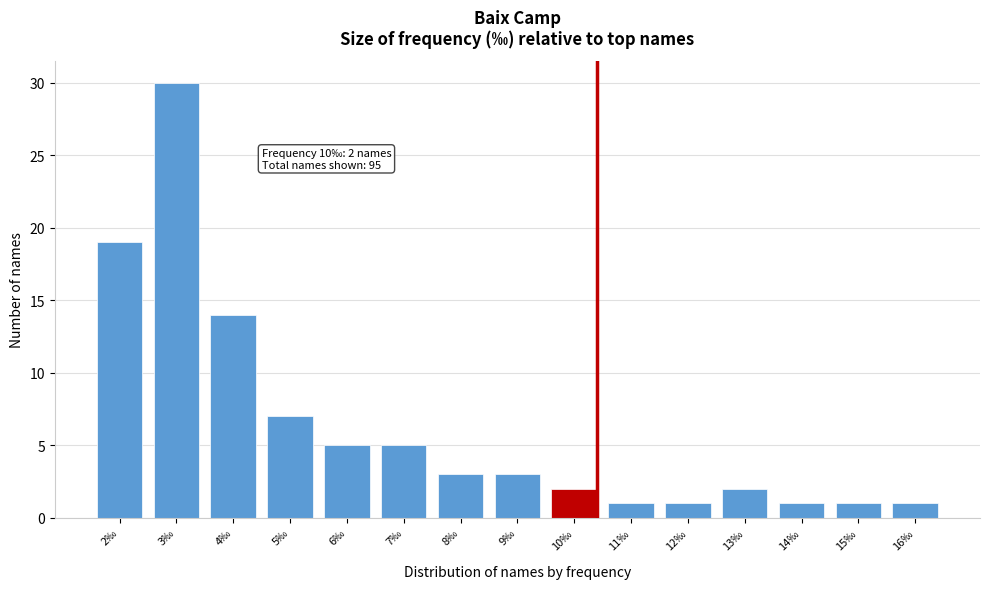

Reading left to right, transcribe all the data shown in this chart.

2‰=19	3‰=30	4‰=14	5‰=7	6‰=5	7‰=5	8‰=3	9‰=3	10‰=2	11‰=1	12‰=1	13‰=2	14‰=1	15‰=1	16‰=1